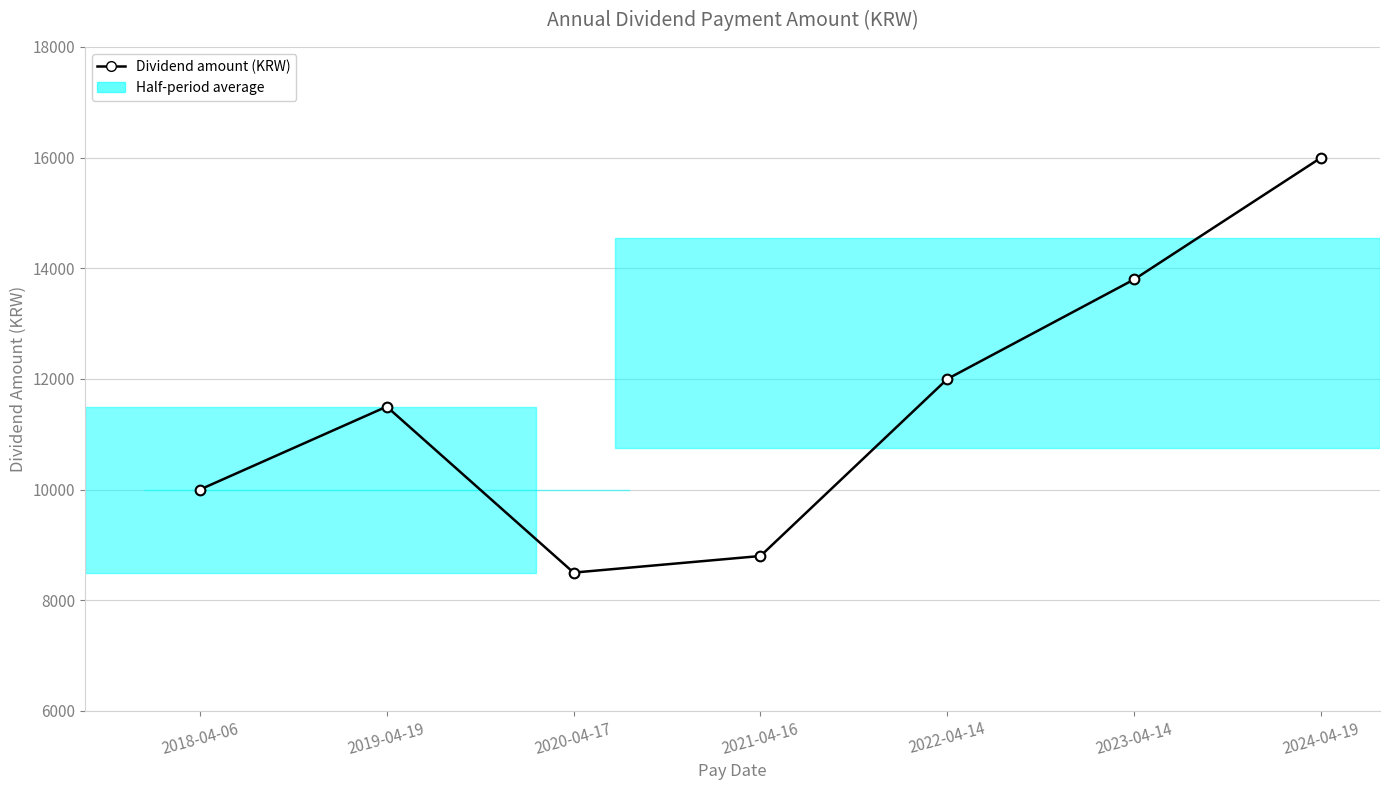

Count the number of categories in the chart.

7